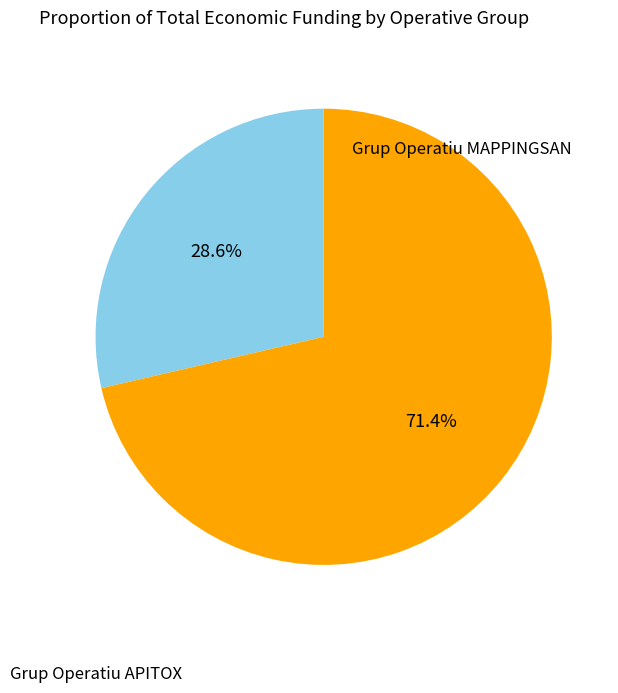

Rank the categories by value from lowest to highest.

Grup Operatiu APITOX, Grup Operatiu MAPPINGSAN